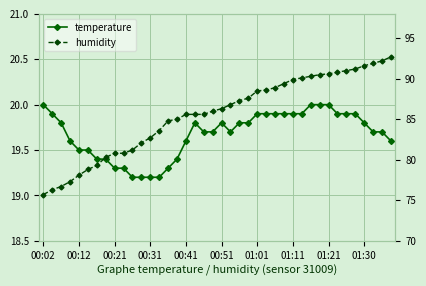

What is the difference between the temperature values at 30 and 12?

0.8